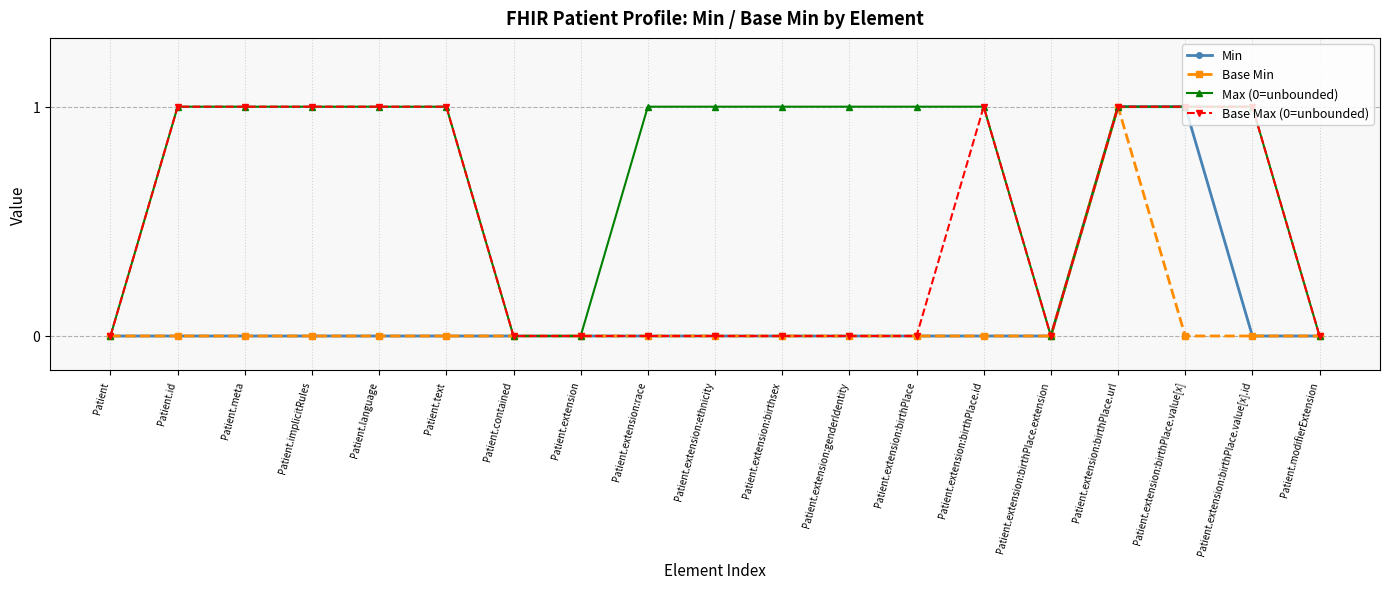

Which series has the largest total across all categories?

Max (0=unbounded)